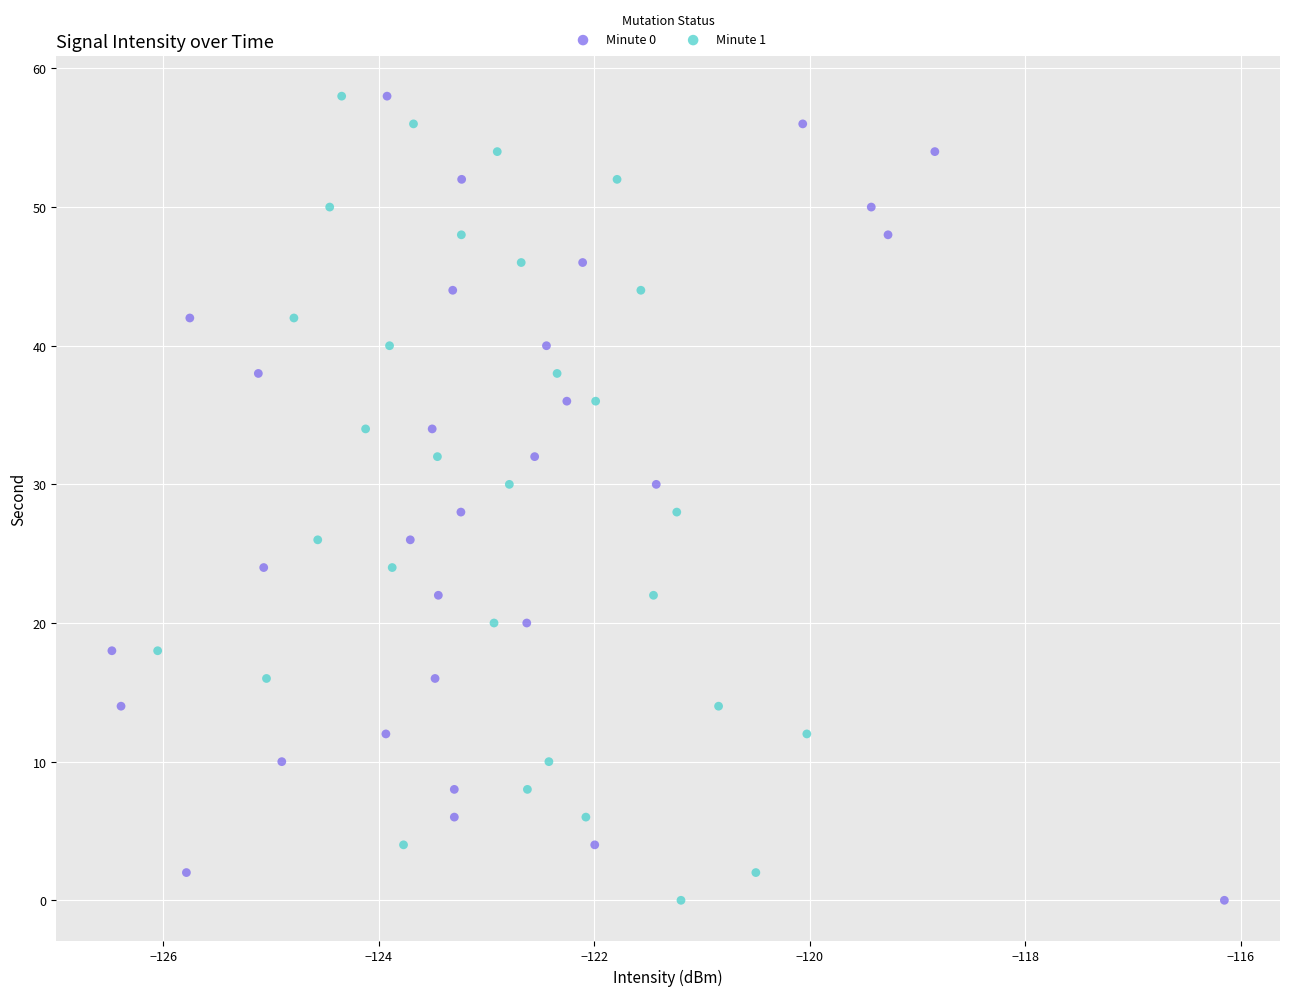

What are all the series names shown in the legend?

Minute 0, Minute 1